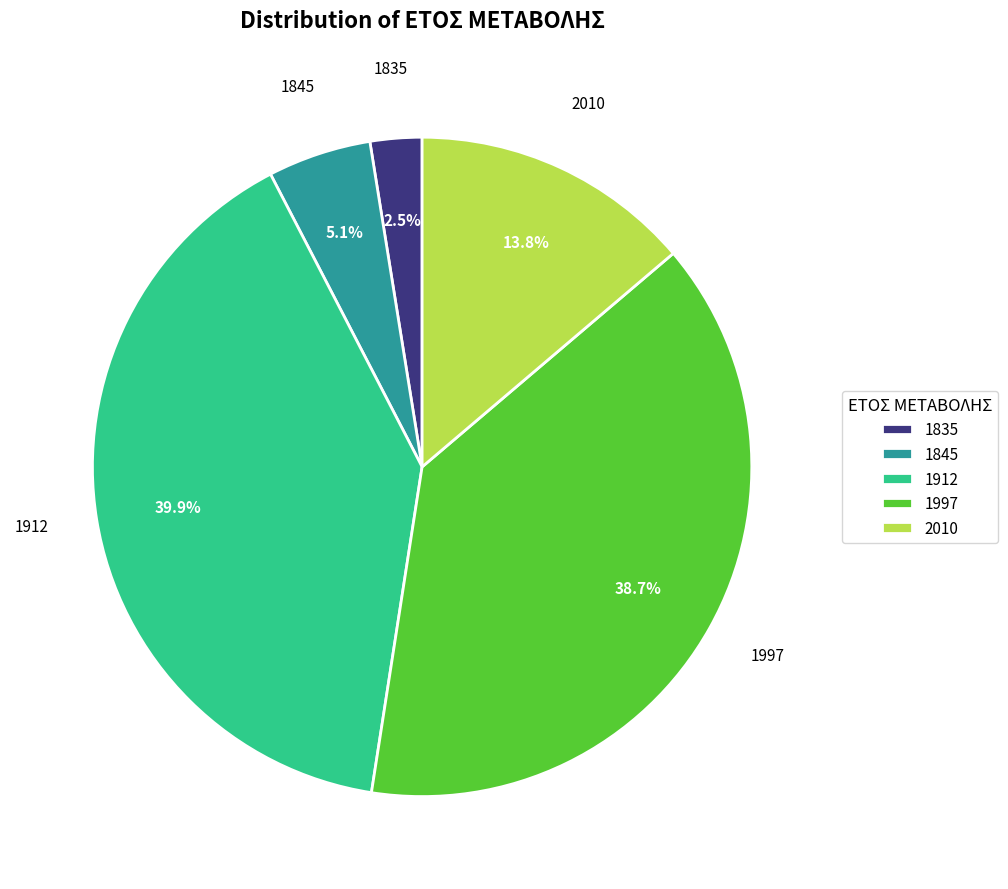

True or false: 1997 accounts for 39% of the total.

True